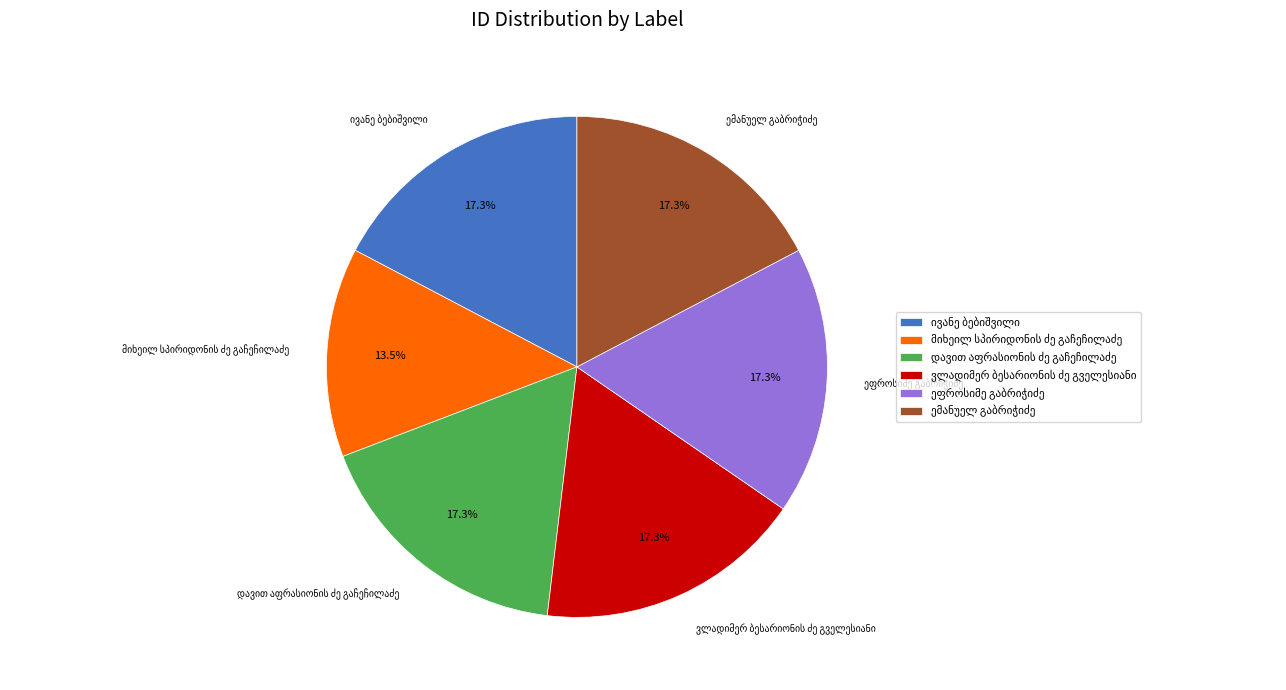

Is there any slice that represents more than half of the pie?

No